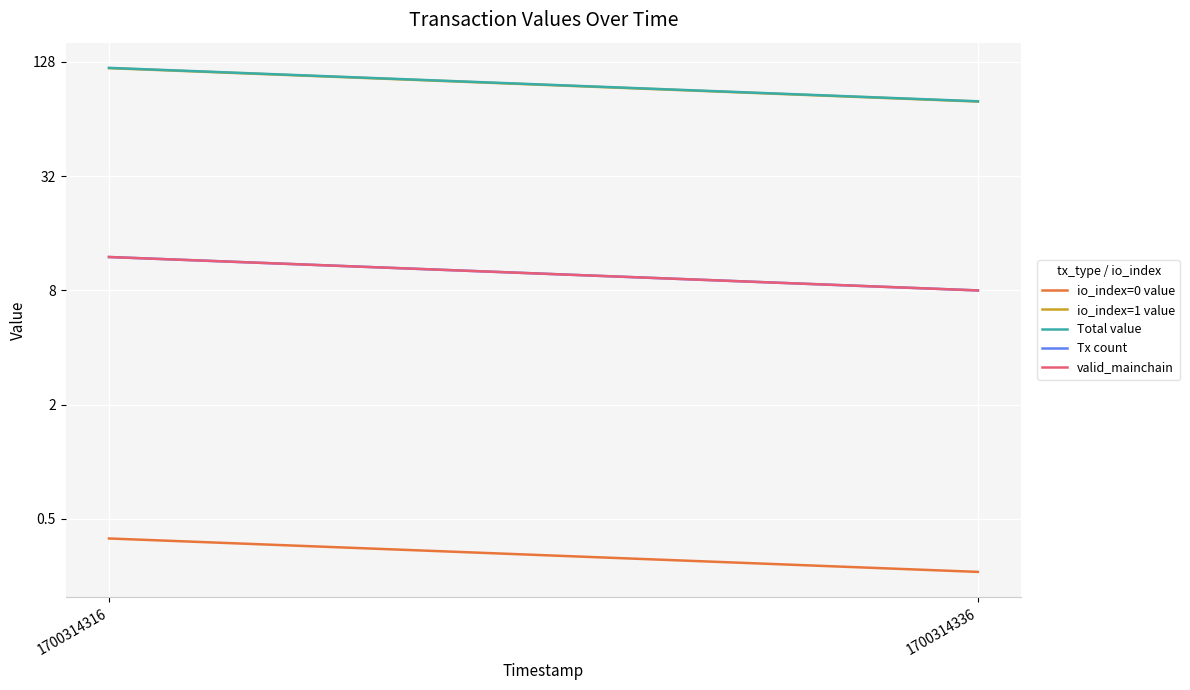

Which series has the largest total across all categories?

Total value